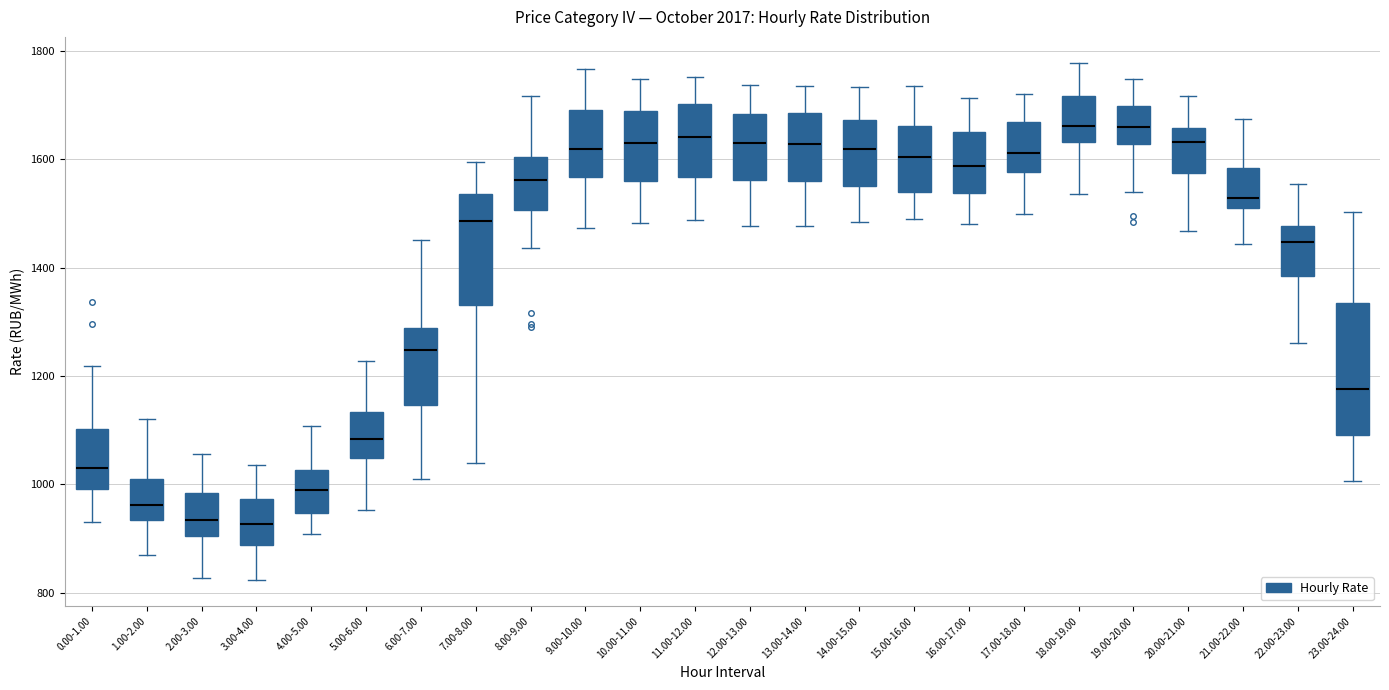

Reading left to right, read every box against the y-axis: the position of its median line, the range the box covers, and the ends of its whiskers. The values are not printed on the chart, so give them approximately, as read against the axis.

0.00-1.00: median 1020, box 1000 to 1100, whiskers 920 to 1220
1.00-2.00: median 960, box 940 to 1020, whiskers 860 to 1120
2.00-3.00: median 940, box 900 to 980, whiskers 820 to 1060
3.00-4.00: median 920, box 880 to 980, whiskers 820 to 1040
4.00-5.00: median 980, box 940 to 1020, whiskers 900 to 1100
5.00-6.00: median 1080, box 1040 to 1140, whiskers 960 to 1220
6.00-7.00: median 1240, box 1140 to 1280, whiskers 1020 to 1460
7.00-8.00: median 1480, box 1340 to 1540, whiskers 1040 to 1600
8.00-9.00: median 1560, box 1500 to 1600, whiskers 1440 to 1720
9.00-10.00: median 1620, box 1560 to 1700, whiskers 1480 to 1760
10.00-11.00: median 1640, box 1560 to 1680, whiskers 1480 to 1740
11.00-12.00: median 1640, box 1560 to 1700, whiskers 1480 to 1760
12.00-13.00: median 1620, box 1560 to 1680, whiskers 1480 to 1740
13.00-14.00: median 1620, box 1560 to 1680, whiskers 1480 to 1740
14.00-15.00: median 1620, box 1560 to 1680, whiskers 1480 to 1740
15.00-16.00: median 1600, box 1540 to 1660, whiskers 1500 to 1740
16.00-17.00: median 1580, box 1540 to 1660, whiskers 1480 to 1720
17.00-18.00: median 1620, box 1580 to 1660, whiskers 1500 to 1720
18.00-19.00: median 1660, box 1640 to 1720, whiskers 1540 to 1780
19.00-20.00: median 1660, box 1620 to 1700, whiskers 1540 to 1740
20.00-21.00: median 1640, box 1580 to 1660, whiskers 1460 to 1720
21.00-22.00: median 1520, box 1500 to 1580, whiskers 1440 to 1680
22.00-23.00: median 1440, box 1380 to 1480, whiskers 1260 to 1560
23.00-24.00: median 1180, box 1100 to 1340, whiskers 1000 to 1500